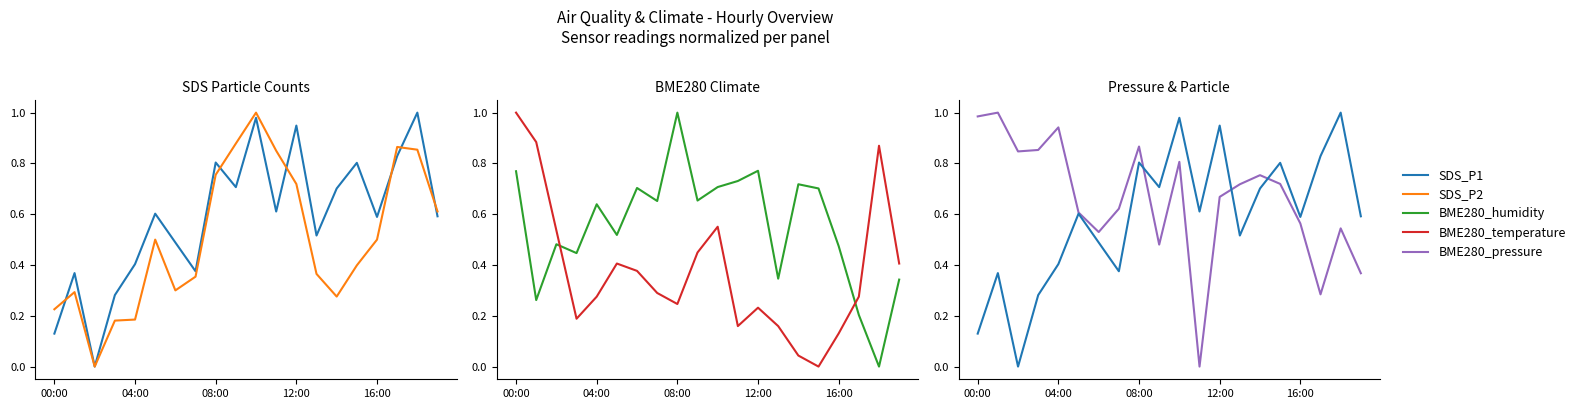

Reading left to right, list all the values displayed in this chart.

SDS_P1: 0.1	0.4	0.0	0.3	0.4	0.6	0.5	0.4	0.8	0.7	1.0	0.6	0.9	0.5	0.7	0.8	0.6	0.8	1.0	0.6
SDS_P2: 0.2	0.3	0.0	0.2	0.2	0.5	0.3	0.4	0.8	0.9	1.0	0.9	0.7	0.4	0.3	0.4	0.5	0.9	0.9	0.6
BME280_humidity: 0.8	0.3	0.5	0.4	0.6	0.5	0.7	0.7	1.0	0.7	0.7	0.7	0.8	0.3	0.7	0.7	0.5	0.2	0.0	0.3
BME280_temperature: 1.0	0.9	0.5	0.2	0.3	0.4	0.4	0.3	0.2	0.4	0.6	0.2	0.2	0.2	0.0	0.0	0.1	0.3	0.9	0.4
BME280_pressure: 1.0	1.0	0.8	0.9	0.9	0.6	0.5	0.6	0.9	0.5	0.8	0.0	0.7	0.7	0.8	0.7	0.6	0.3	0.5	0.4